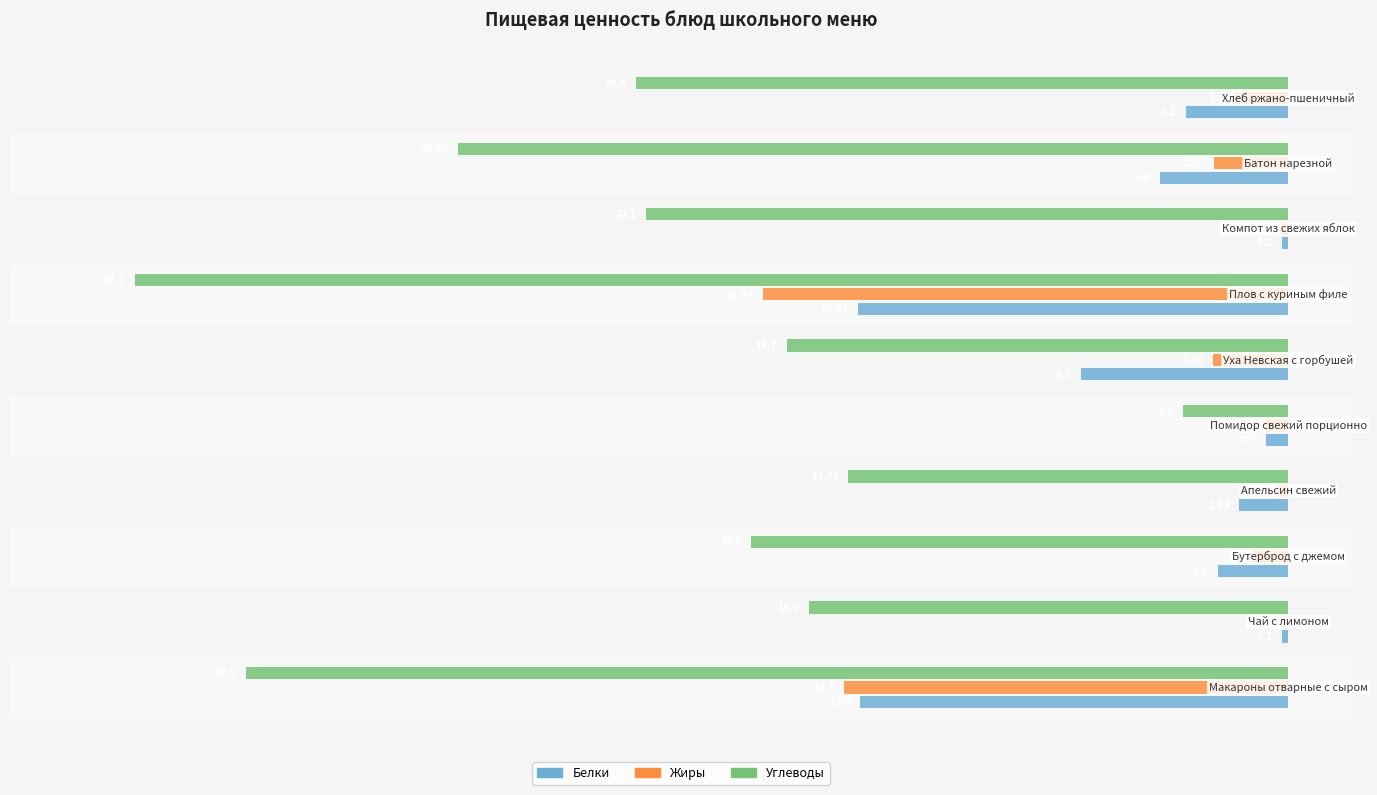

What are all the series names shown in the legend?

Белки, Жиры, Углеводы